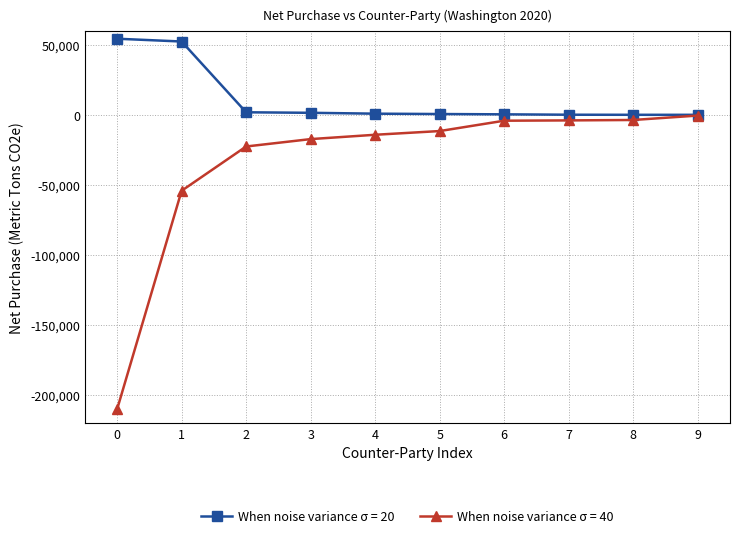

Which series has the largest total across all categories?

When noise variance σ = 20